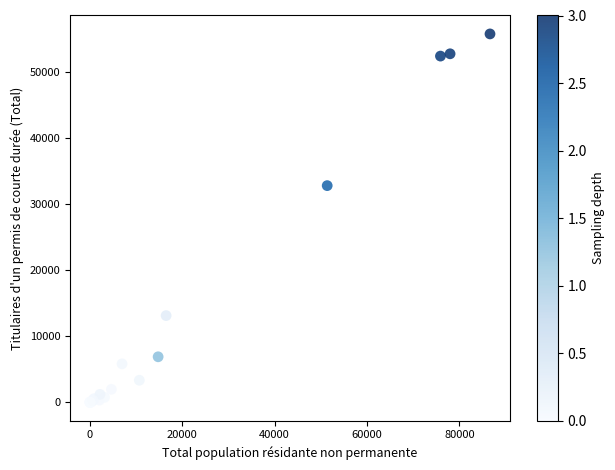

What Y value in the scatter plot is closest to 27918?

32843